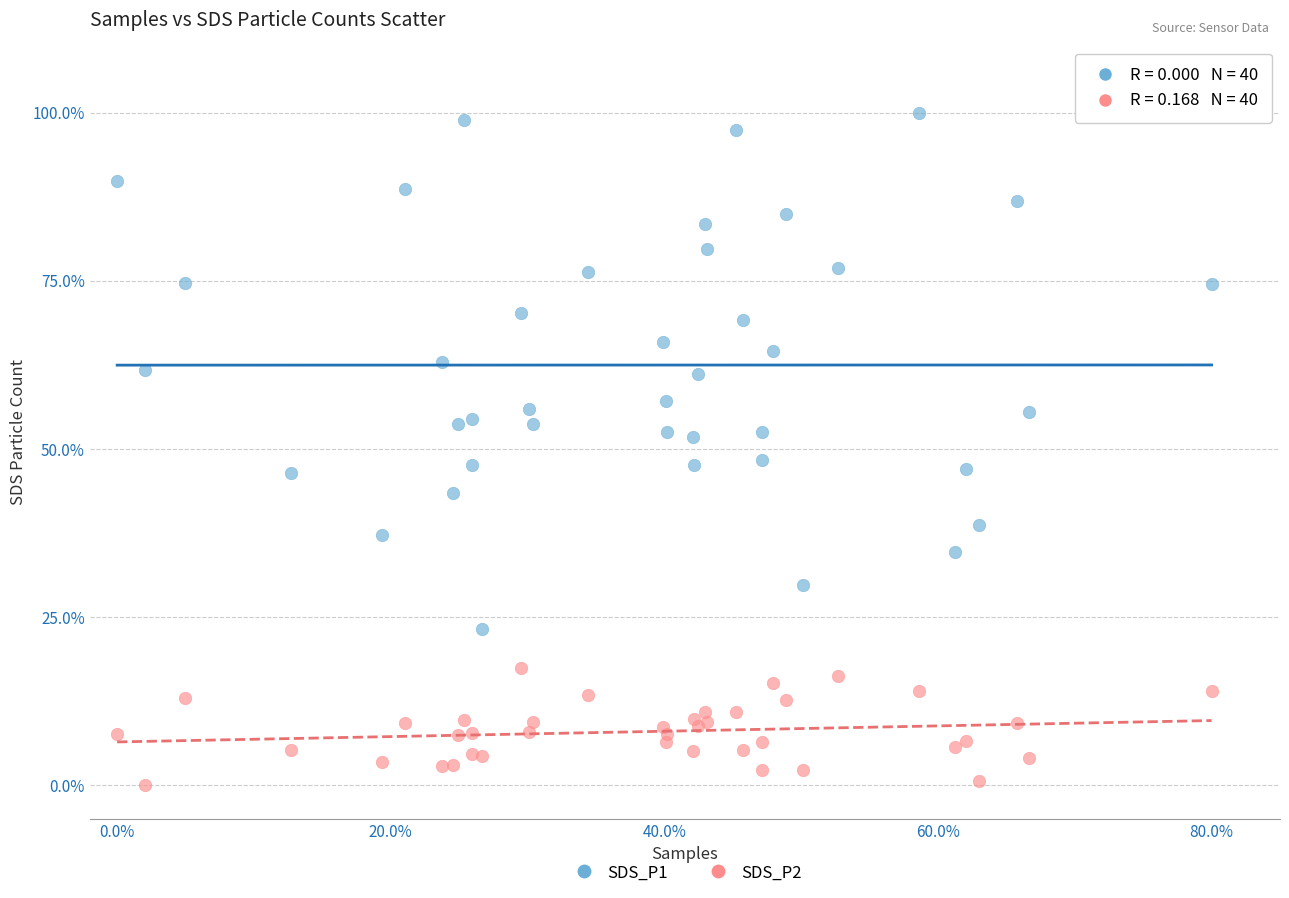

Which series contains the highest Y value?

SDS_P1